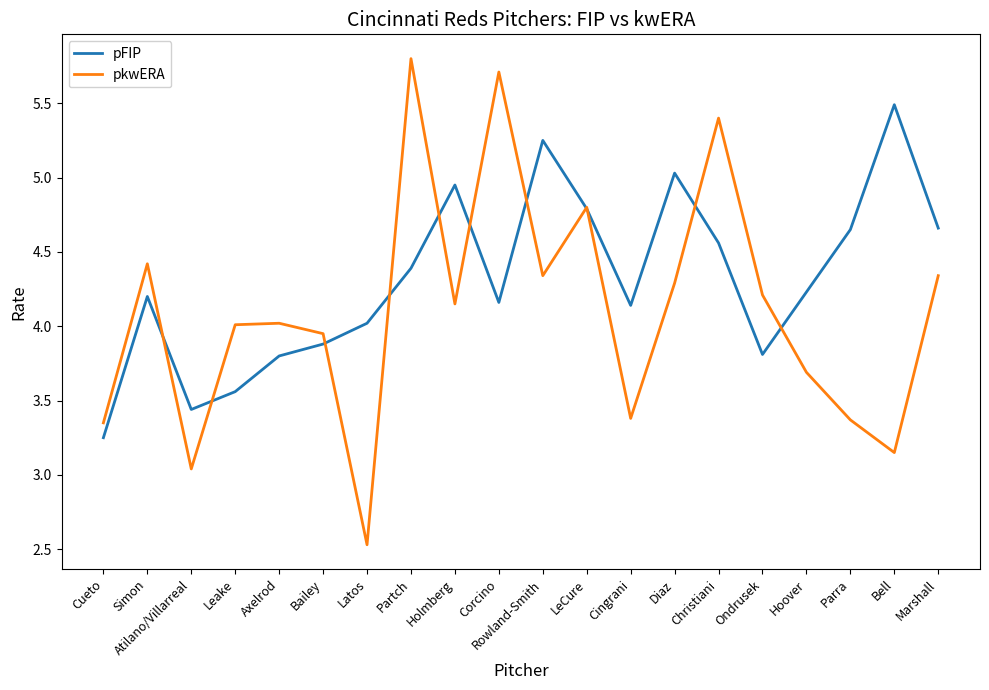

Does the chart display data point markers on the line(s)?

No